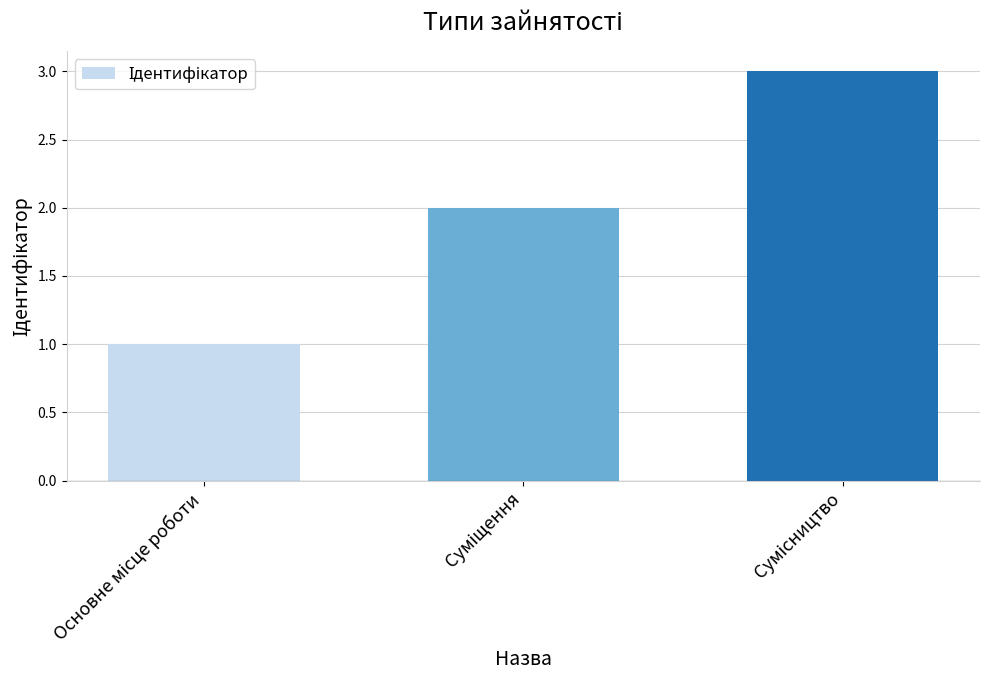

What is the maximum value shown in the chart?

3